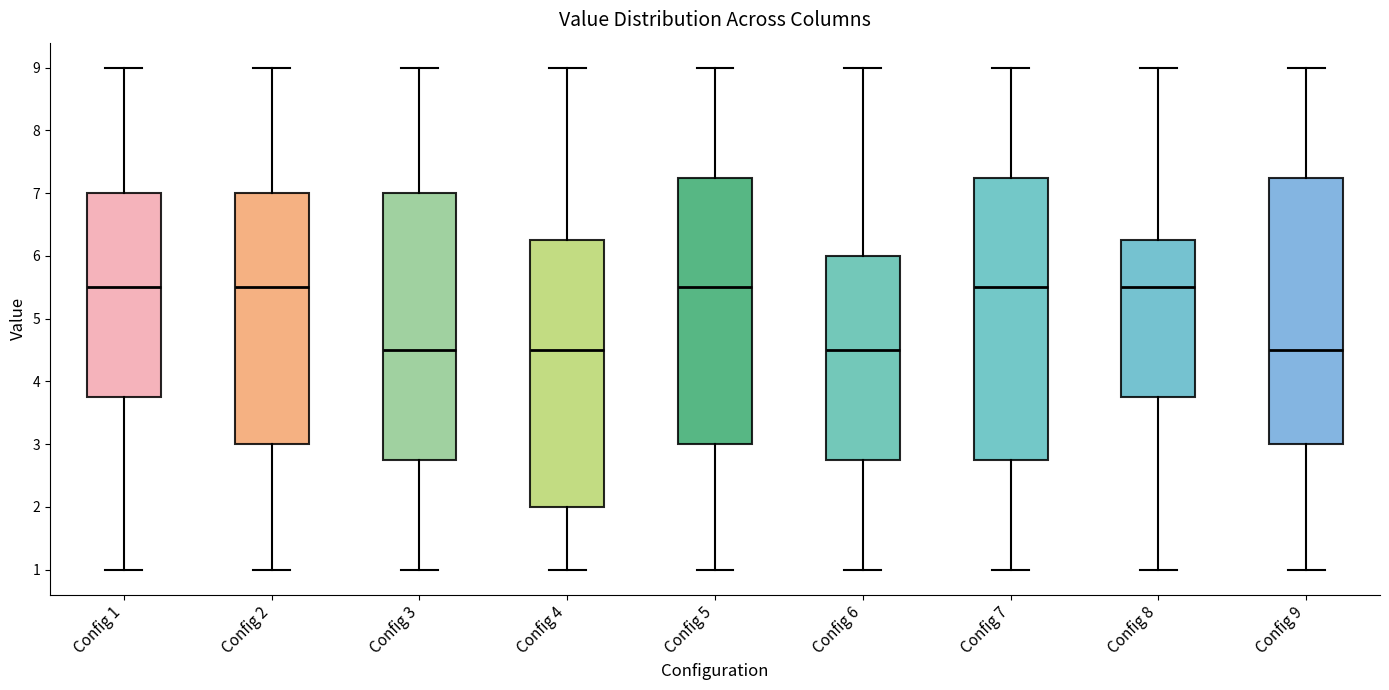

Reading left to right, transcribe this box plot: for each box, give where its median line is, the range the box spans, and where its two whiskers end, as read against the y-axis. The values are not printed on the chart, so give them approximately, as read against the axis.

Config 1: median 5.5, box 3.8 to 7.0, whiskers 1.0 to 9.0
Config 2: median 5.5, box 3.0 to 7.0, whiskers 1.0 to 9.0
Config 3: median 4.5, box 2.8 to 7.0, whiskers 1.0 to 9.0
Config 4: median 4.5, box 2.0 to 6.3, whiskers 1.0 to 9.0
Config 5: median 5.5, box 3.0 to 7.3, whiskers 1.0 to 9.0
Config 6: median 4.5, box 2.8 to 6.0, whiskers 1.0 to 9.0
Config 7: median 5.5, box 2.8 to 7.3, whiskers 1.0 to 9.0
Config 8: median 5.5, box 3.8 to 6.3, whiskers 1.0 to 9.0
Config 9: median 4.5, box 3.0 to 7.3, whiskers 1.0 to 9.0